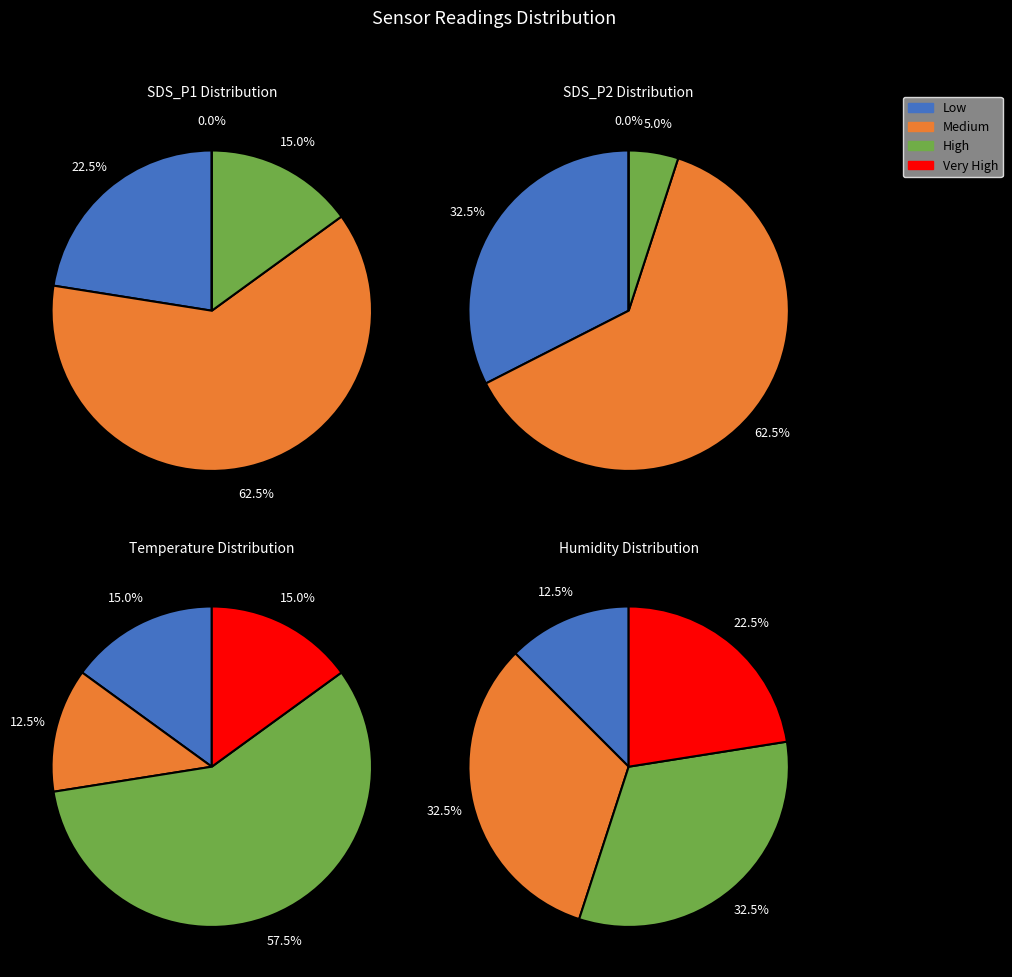

Which series has the widest spread of values?

SDS_P1 (PM1)